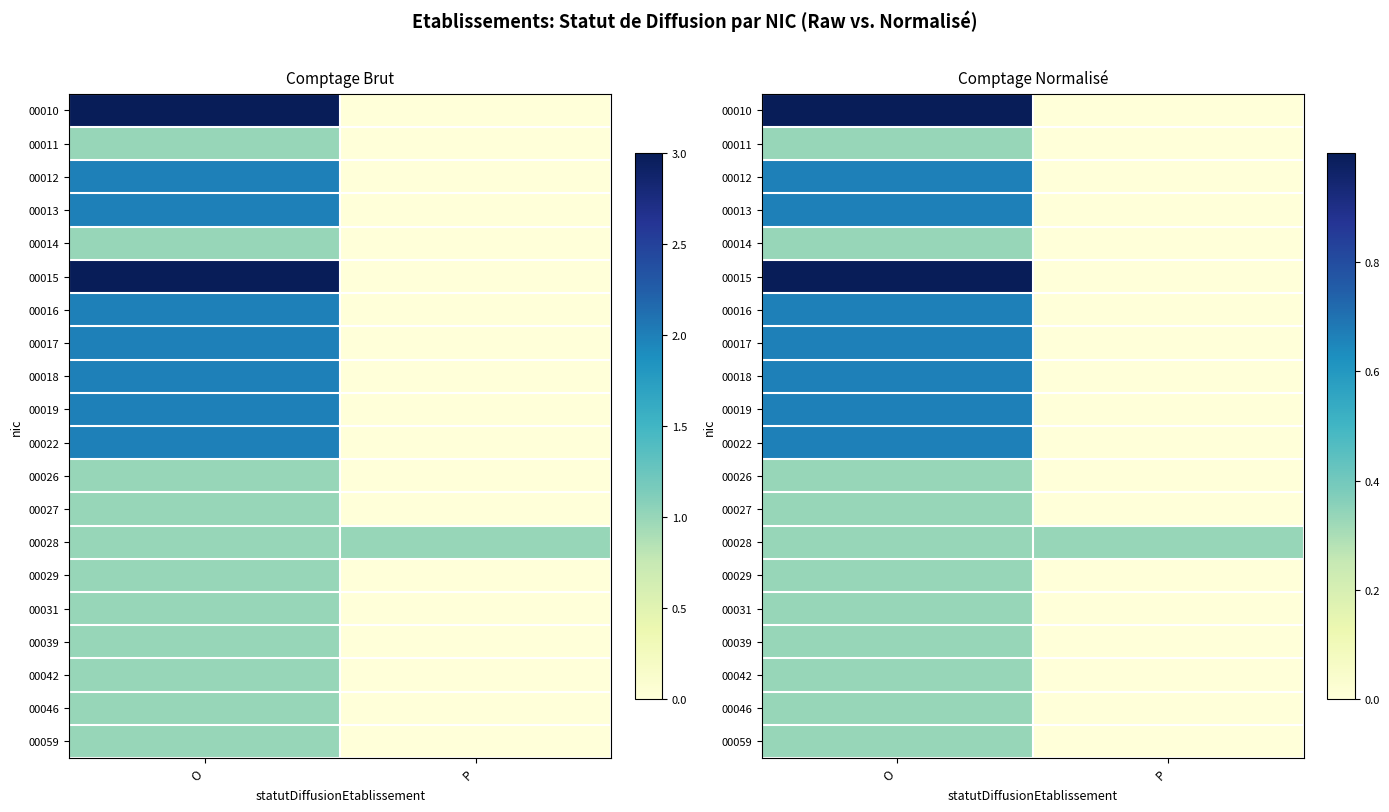

What is the difference between the maximum and minimum values in the 00015 series?

1.0